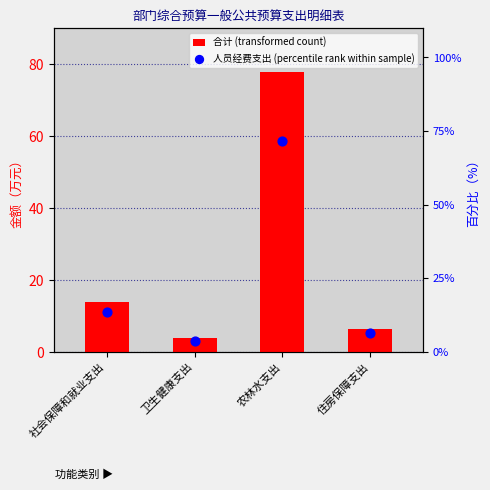

At how many categories does at least one series exceed 28?

1